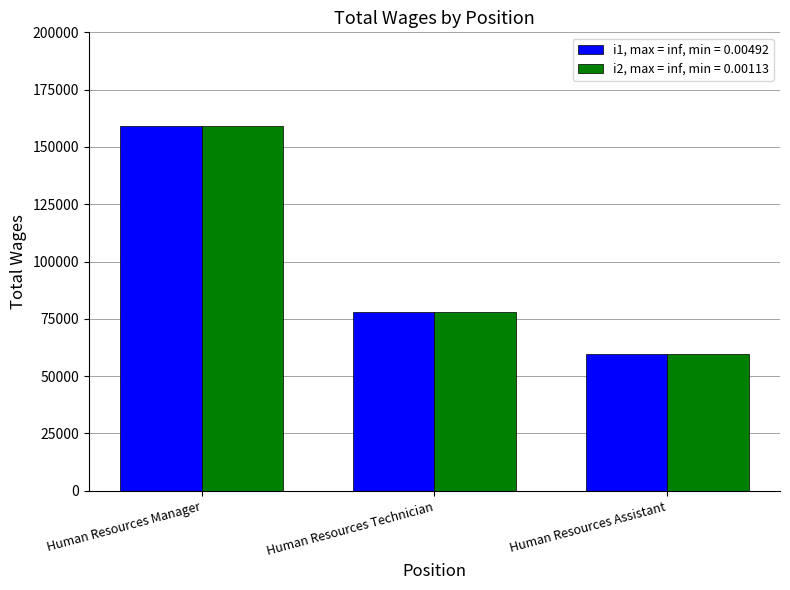

What position from the left is Human Resources Assistant?

3